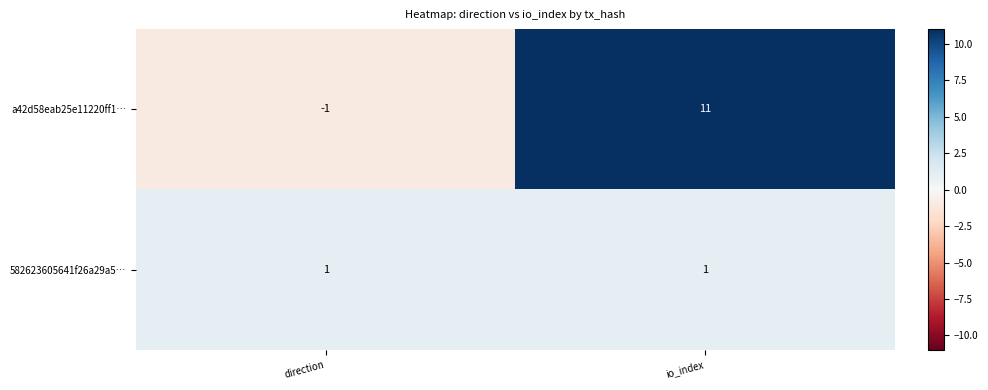

At how many categories does at least one series exceed 0?

2